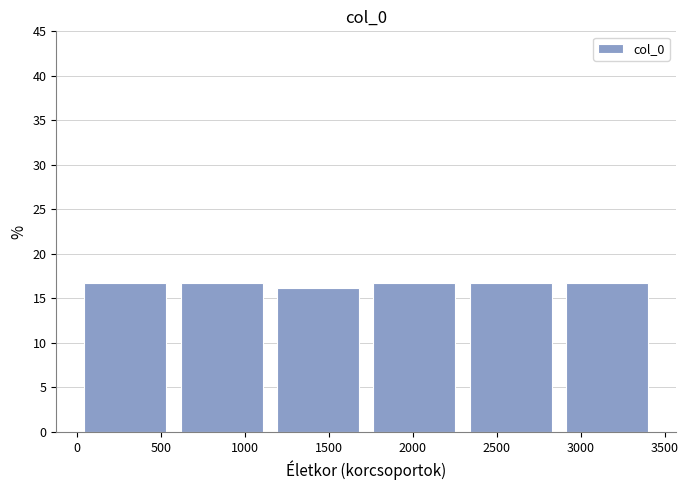

Reading left to right, transcribe this chart: for each bar, give the range it covers on the x-axis and its height. Neither the bar edges nor the heights are printed on the chart, so give them approximately, as read against the axes.

0 to 550: 17
550 to 1150: 17
1150 to 1700: 16
1700 to 2300: 17
2300 to 2850: 17
2850 to 3450: 17